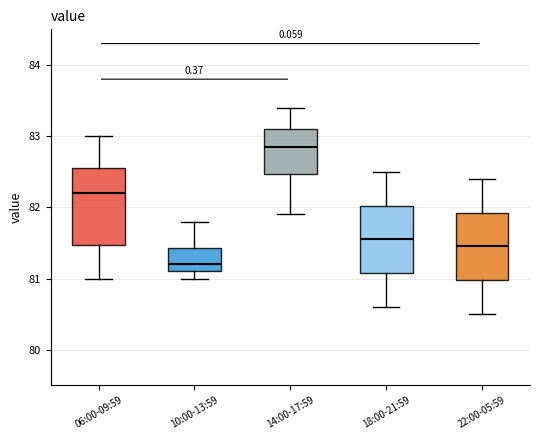

Reading left to right, transcribe this box plot: for each box, give where its median line is, the range the box spans, and where its two whiskers end, as read against the y-axis. The values are not printed on the chart, so give them approximately, as read against the axis.

06:00-09:59: median 82.2, box 81.5 to 82.6, whiskers 81.0 to 83.0
10:00-13:59: median 81.2, box 81.1 to 81.4, whiskers 81.0 to 81.8
14:00-17:59: median 82.9, box 82.5 to 83.1, whiskers 81.9 to 83.4
18:00-21:59: median 81.6, box 81.1 to 82.0, whiskers 80.6 to 82.5
22:00-05:59: median 81.5, box 81.0 to 81.9, whiskers 80.5 to 82.4